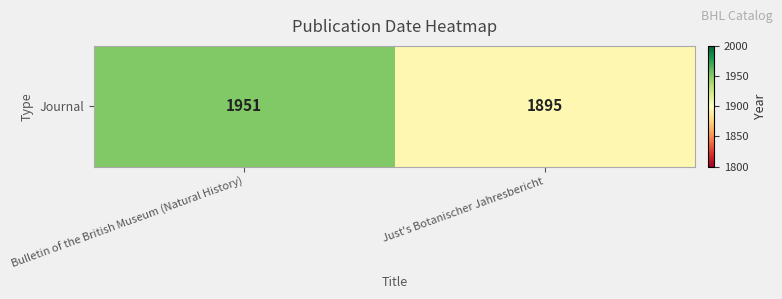

True or false: the data shows 1895 at Just's Botanischer Jahresbericht.

True